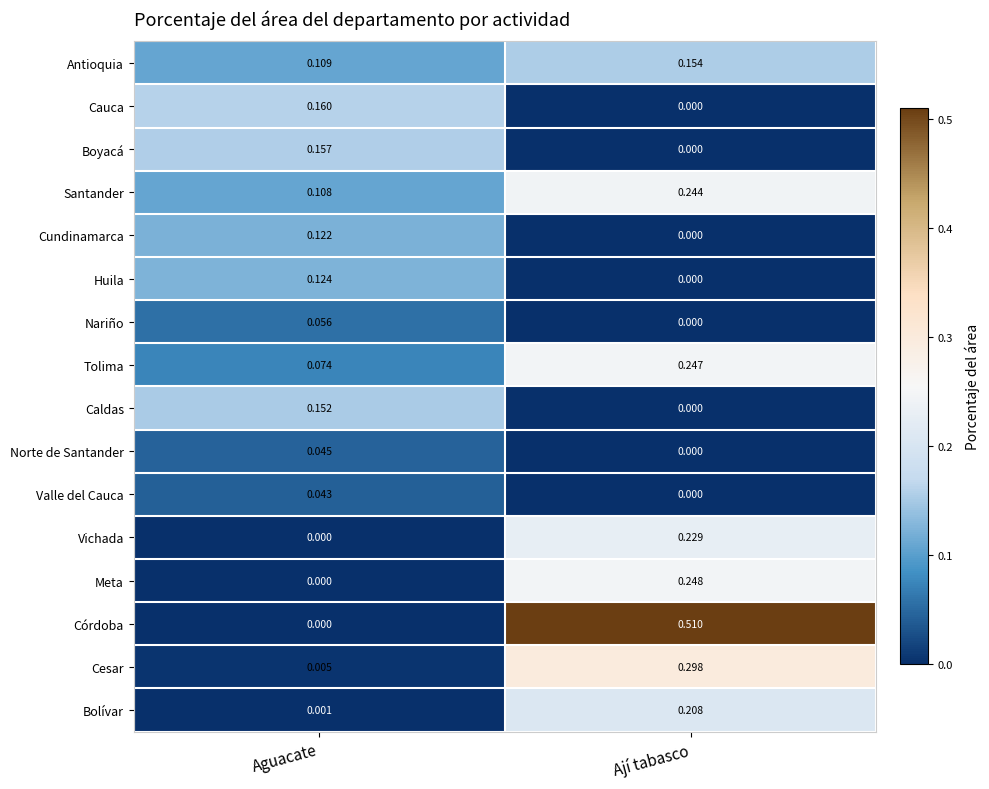

Is the value of Norte de Santander at Aguacate greater than the value of Caldas at Aguacate?

No